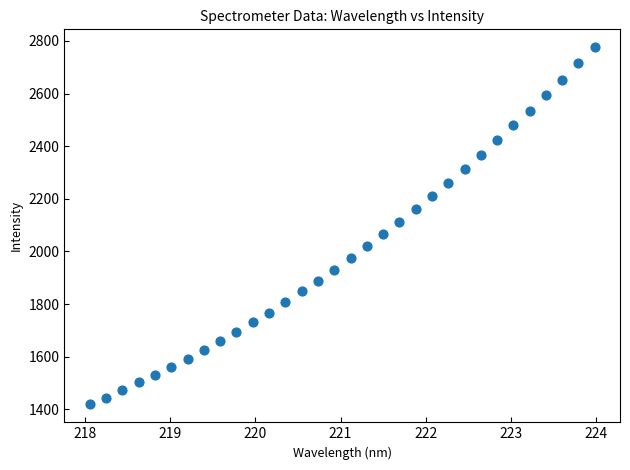

What is the range of Y values (max minus min)?

1357.9